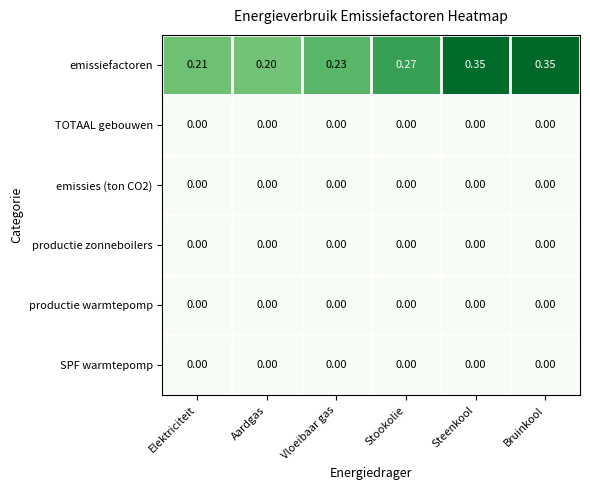

Which series has the largest total across all categories?

emissiefactoren